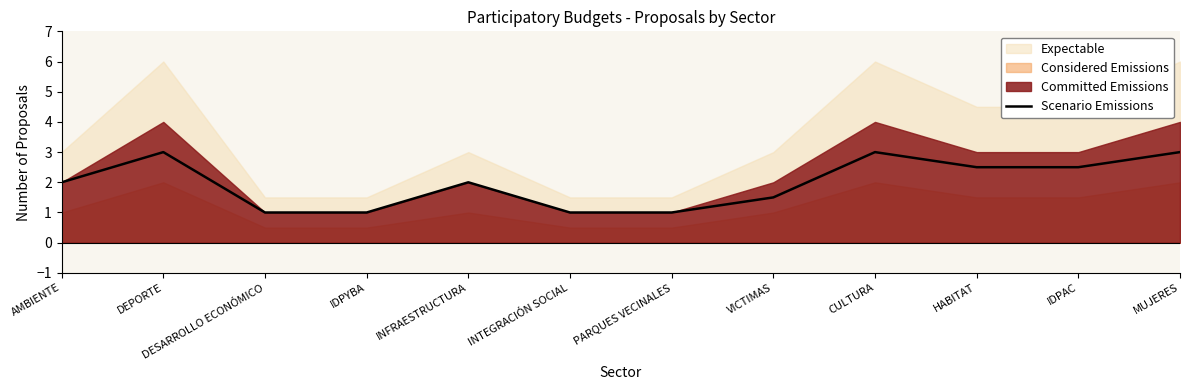

Does the chart display data point markers on the line(s)?

No